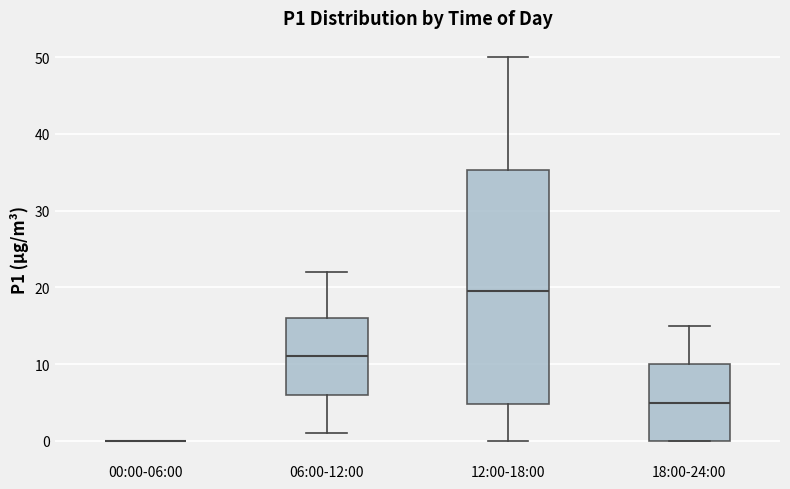

Reading left to right, read every box against the y-axis: the position of its median line, the range the box covers, and the ends of its whiskers. The values are not printed on the chart, so give them approximately, as read against the axis.

00:00-06:00: box collapsed to a line at 0, whiskers 0 to 0
06:00-12:00: median 11, box 6 to 16, whiskers 1 to 22
12:00-18:00: median 20, box 5 to 35, whiskers 0 to 50
18:00-24:00: median 5, box 0 to 10, whiskers 0 to 15